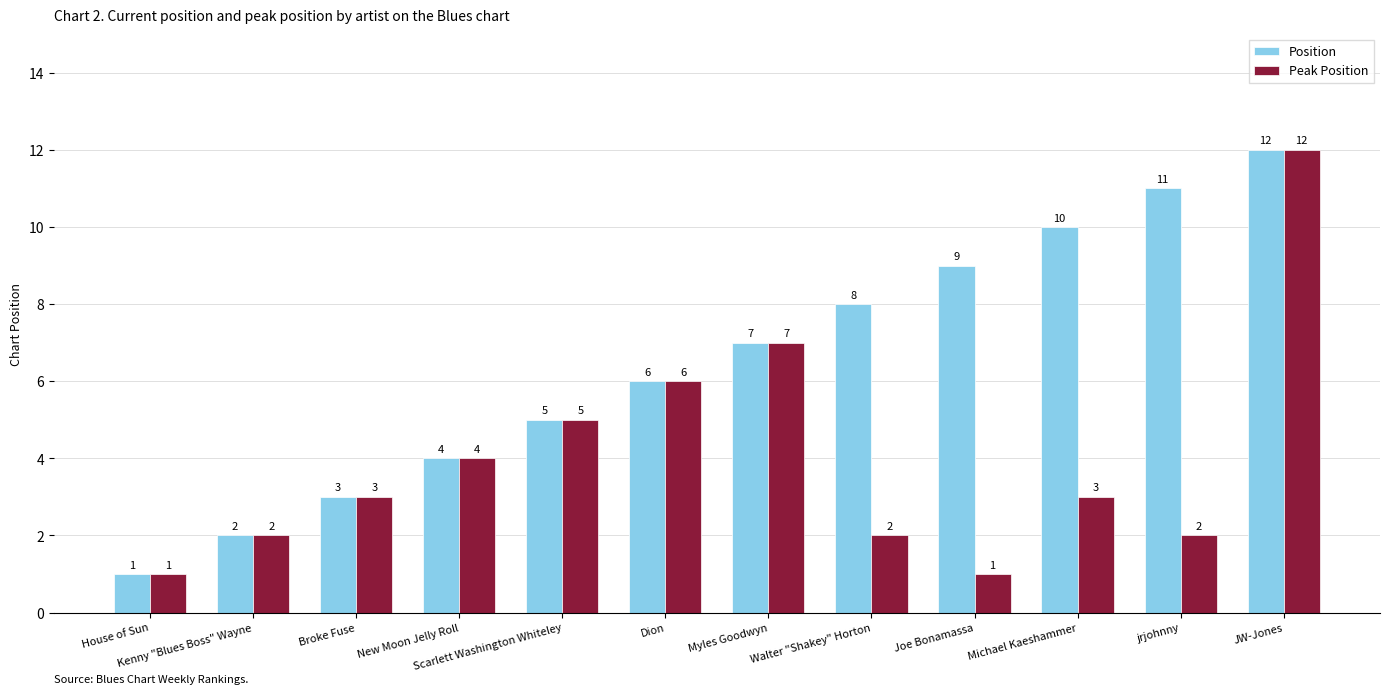

Reading left to right, transcribe all the data shown in this chart.

Position: 1	2	3	4	5	6	7	8	9	10	11	12
Peak Position: 1	2	3	4	5	6	7	2	1	3	2	12